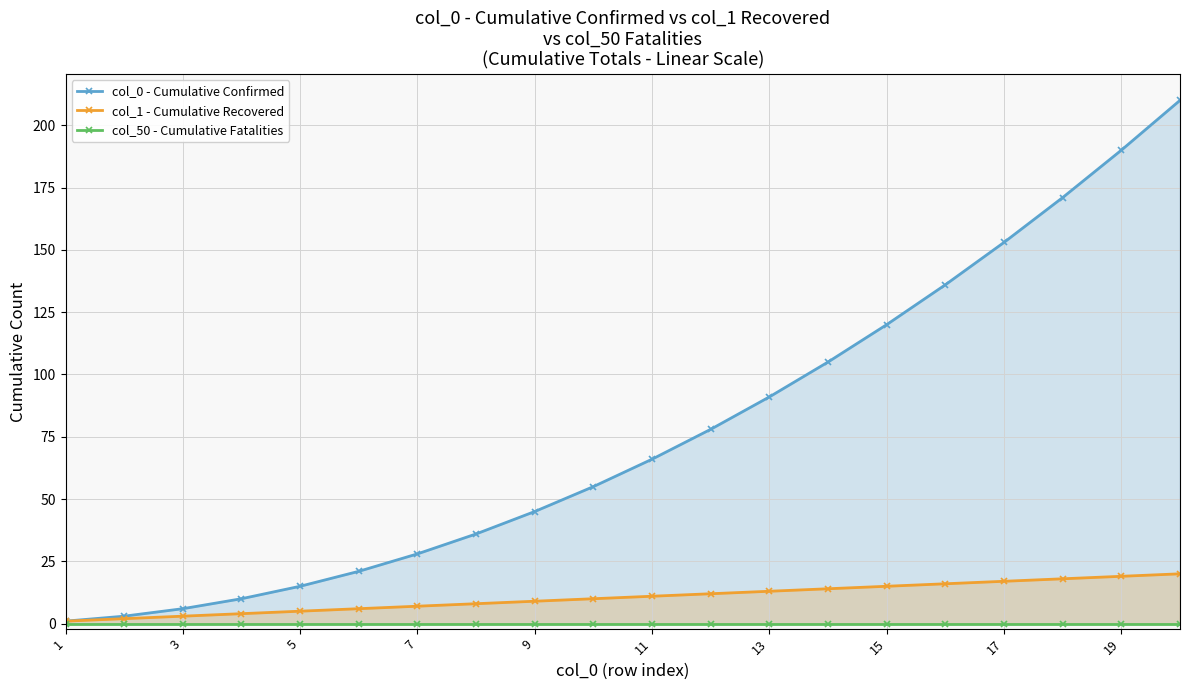

Which category has the lowest value in the col_1 - Cumulative Recovered series?

1